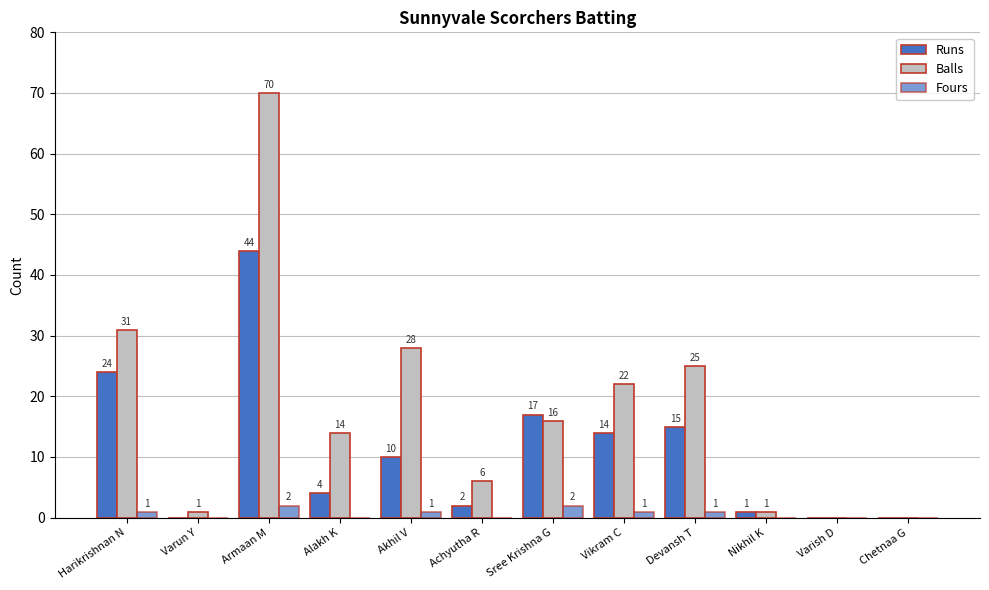

How many groups of bars are there?

12